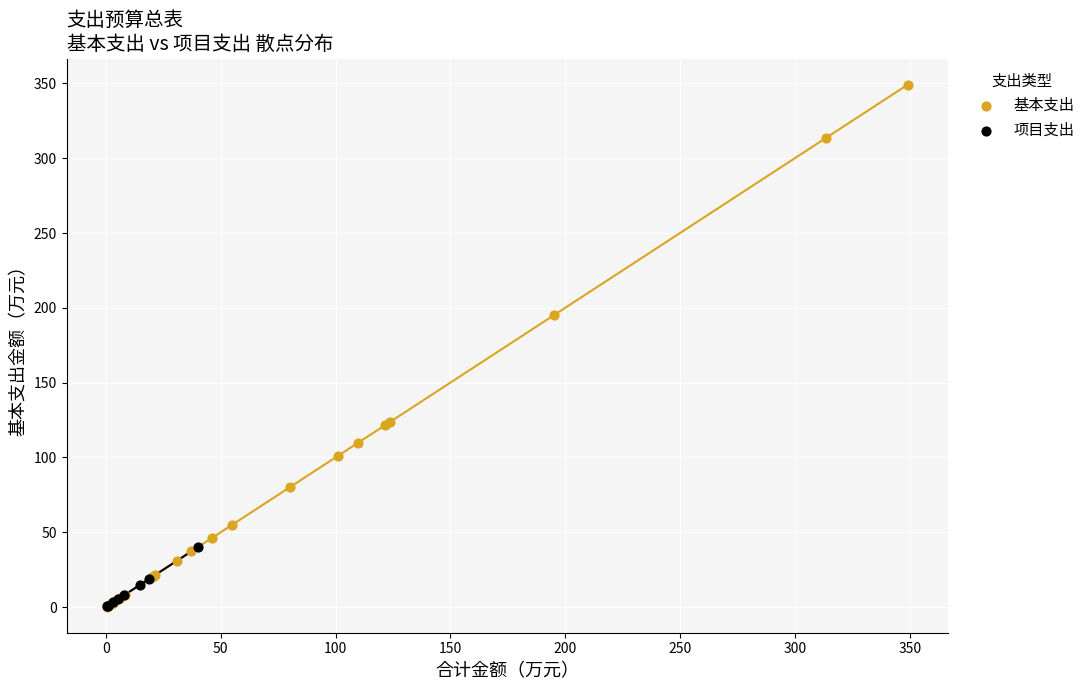

Which series reaches the maximum Y coordinate?

基本支出